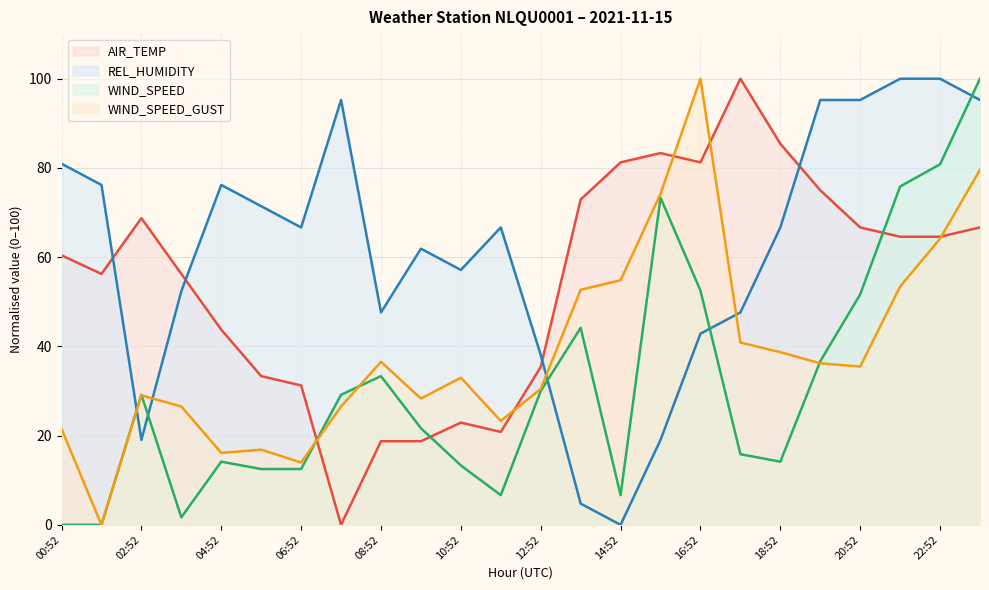

At which label is WIND_SPEED_GUST closest to 50?

13:52